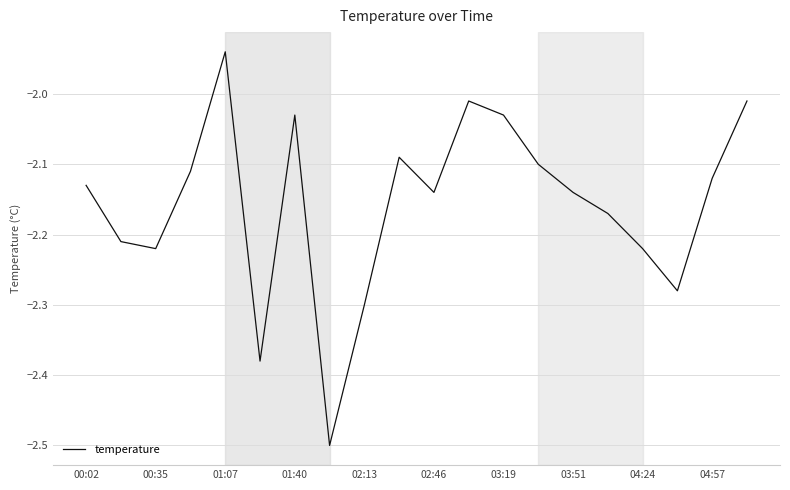

What is the minimum value shown in the chart?

-2.5